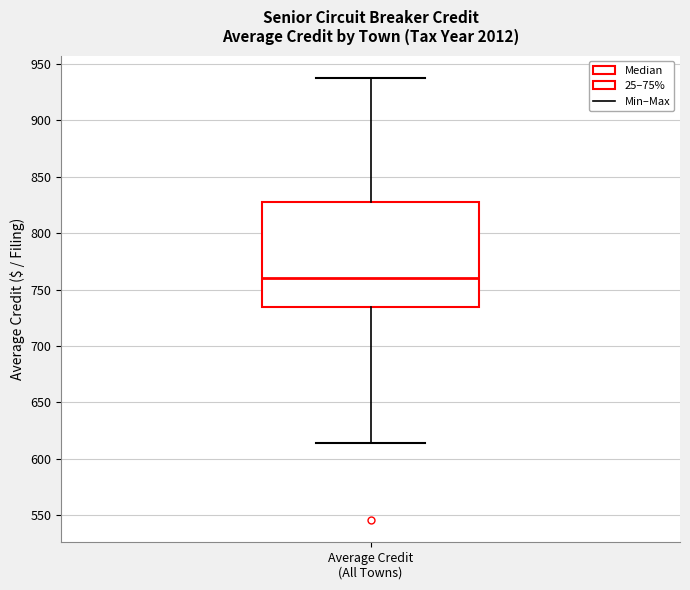

Where does the upper whisker of the box for Average Credit (All Towns) end on the y-axis? The values are not printed on the chart, so give them approximately, as read against the axis.

940